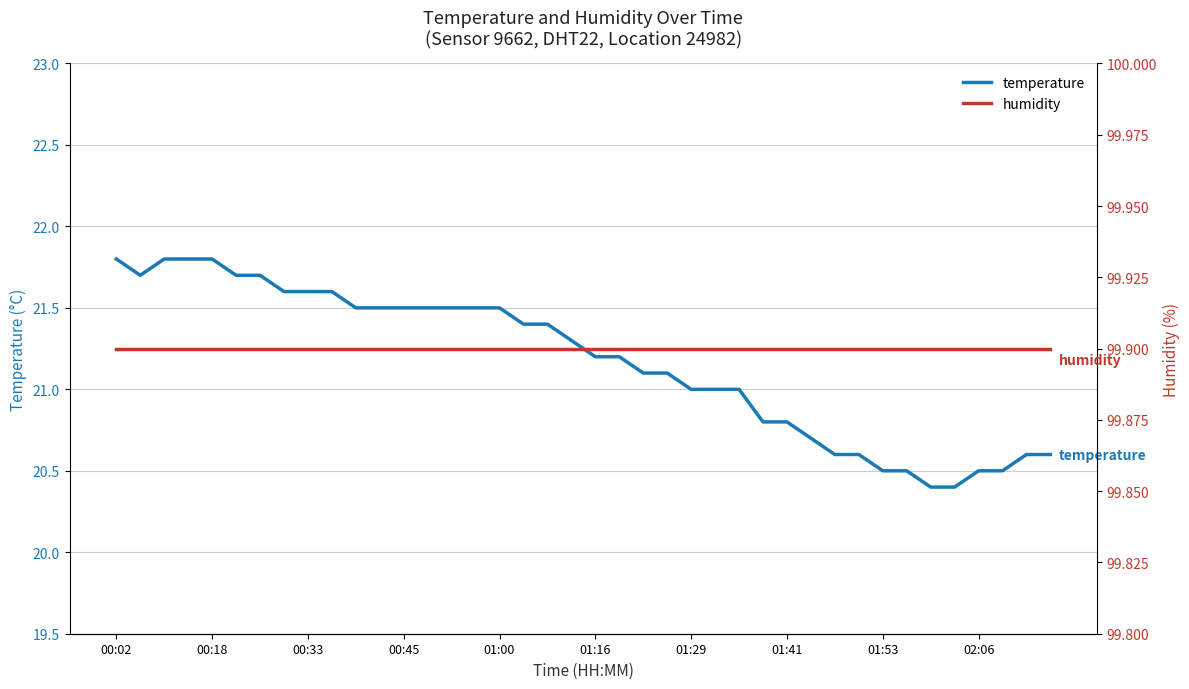

What is the minimum value for temperature?

20.4